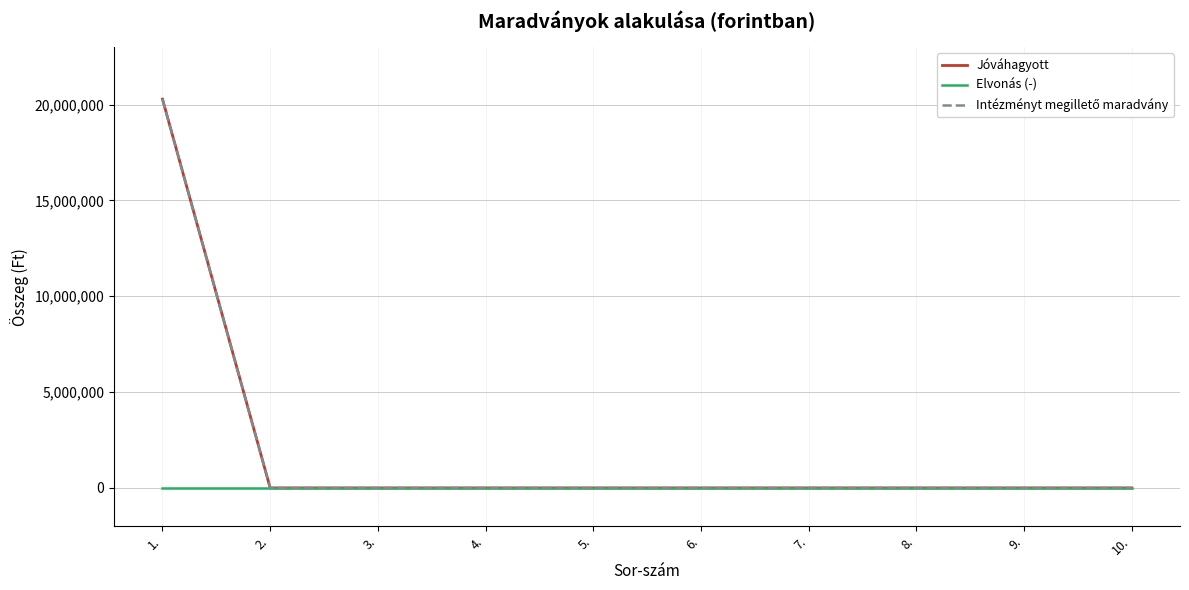

True or false: Jóváhagyott and Intézményt megillető maradvány cross at least once.

False